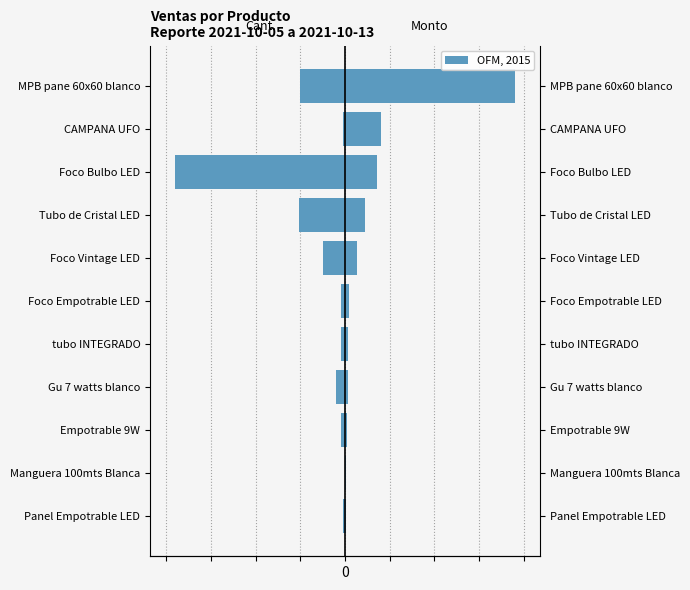

What is the difference between the second highest and second lowest values in the Monto series?

764.8